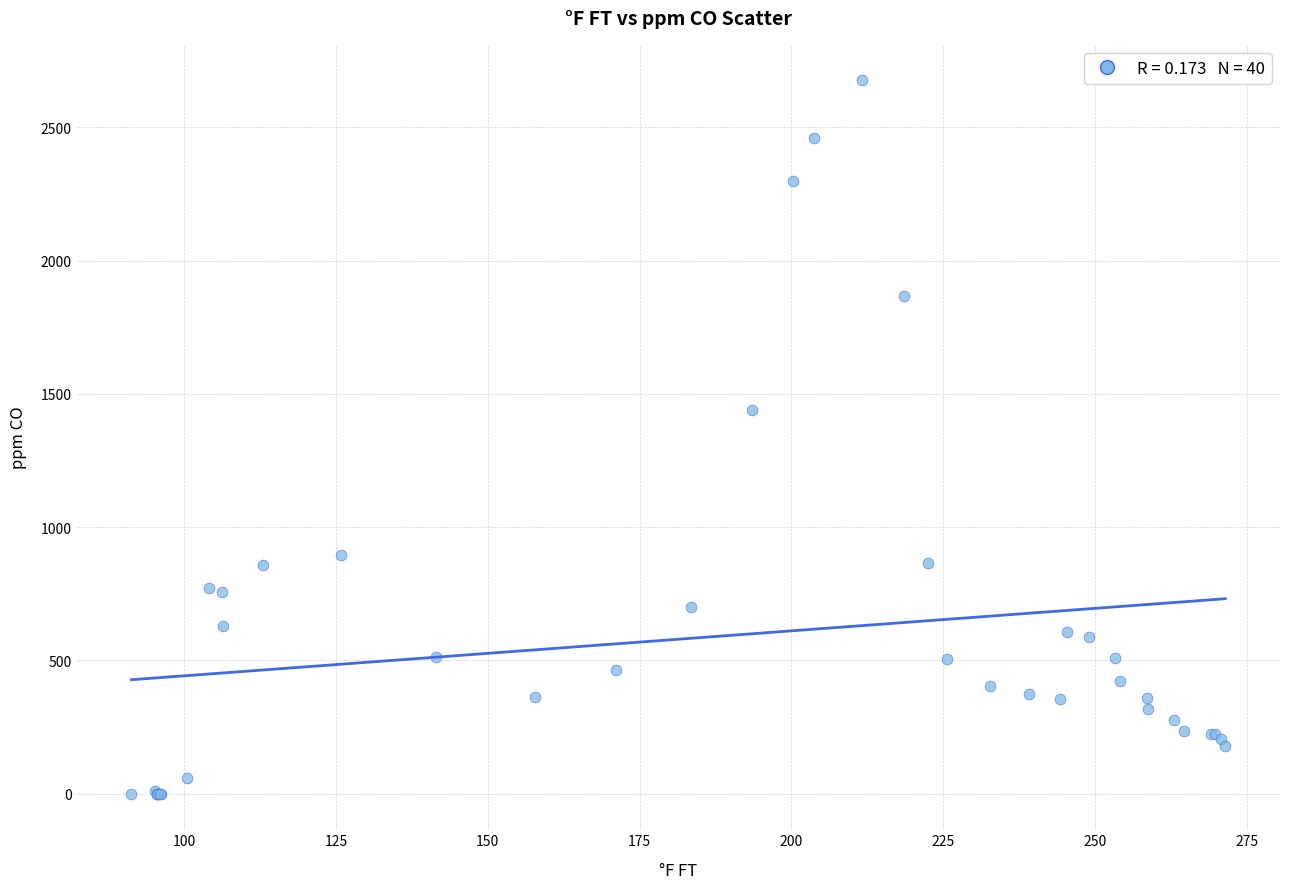

What Y value in the scatter plot is closest to 1338?

1440